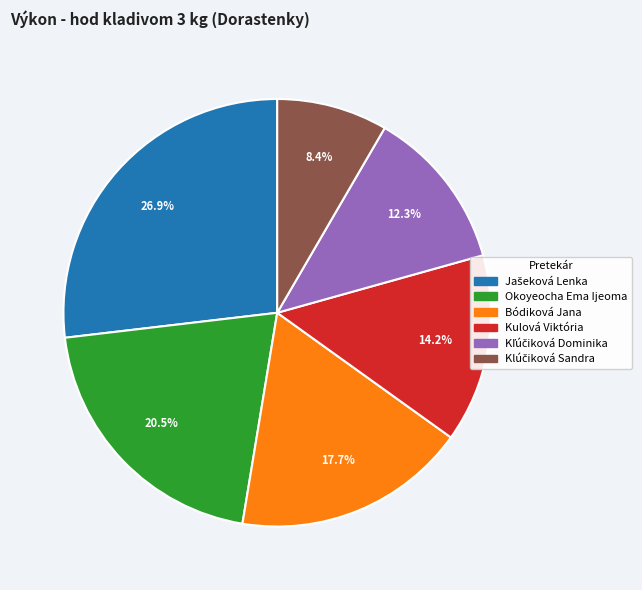

Is Kulová Viktória the majority of the pie?

No